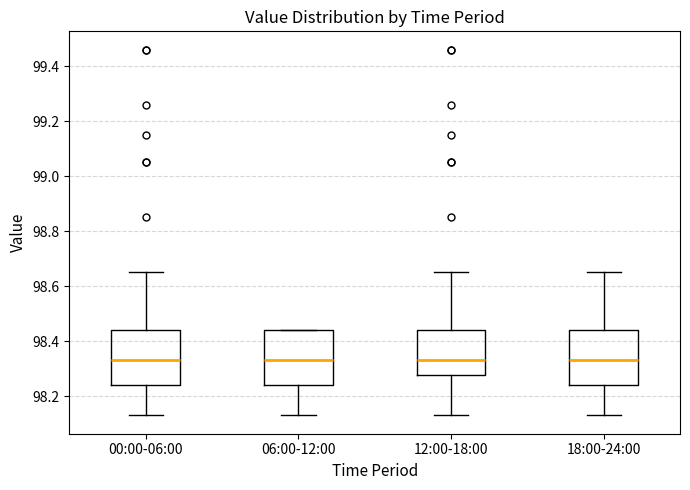

Where is the upper edge of the box for 12:00-18:00 on the y-axis? The values are not printed on the chart, so give them approximately, as read against the axis.

98.44